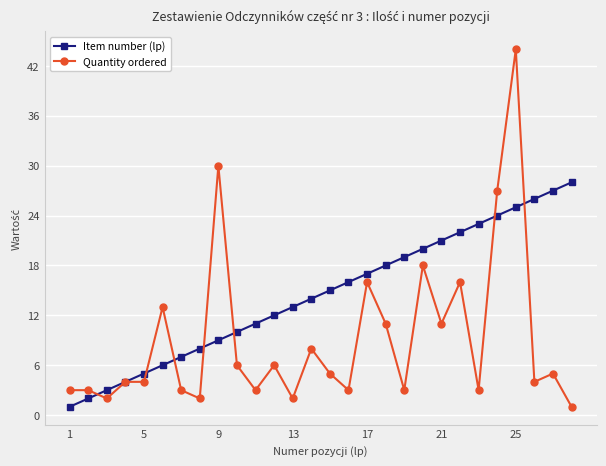

Which series has the widest spread of values?

Quantity ordered